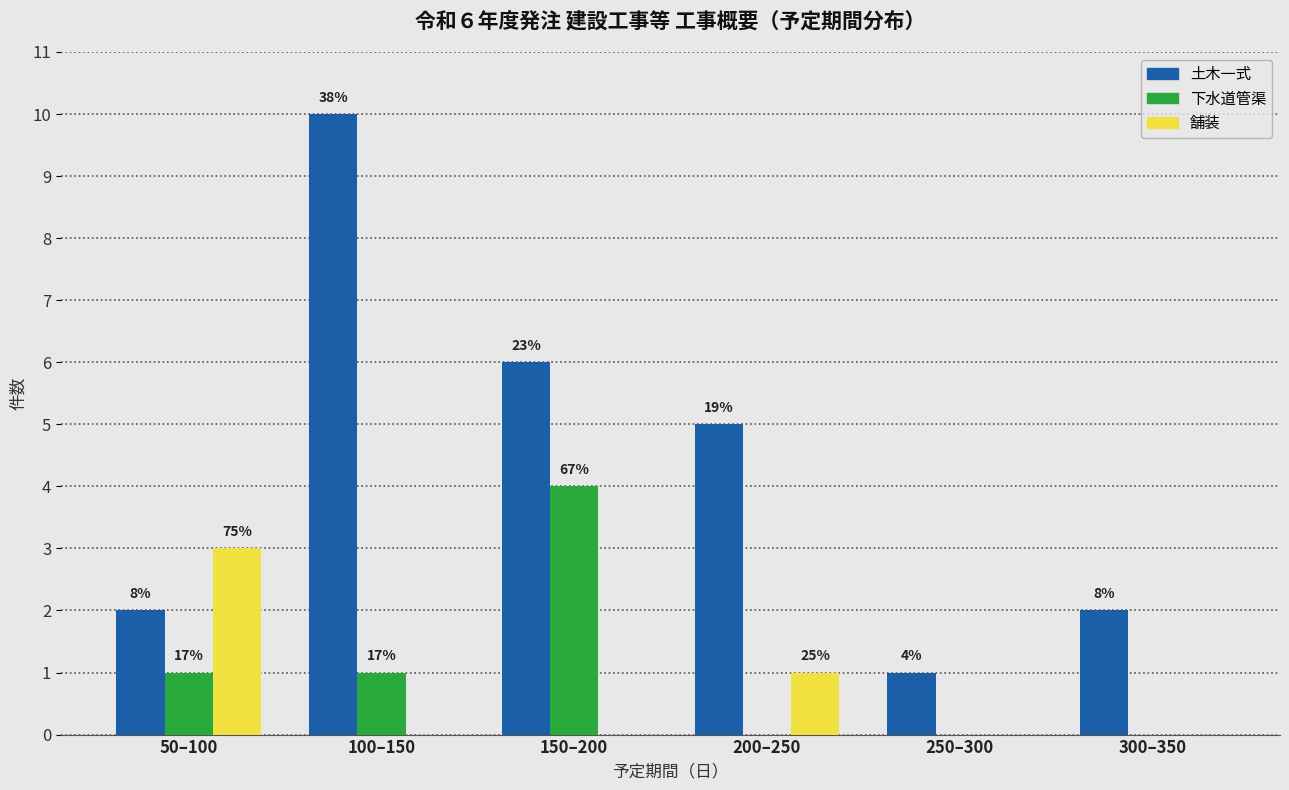

What are all the series names shown in the legend?

土木一式, 下水道管渠, 舗装